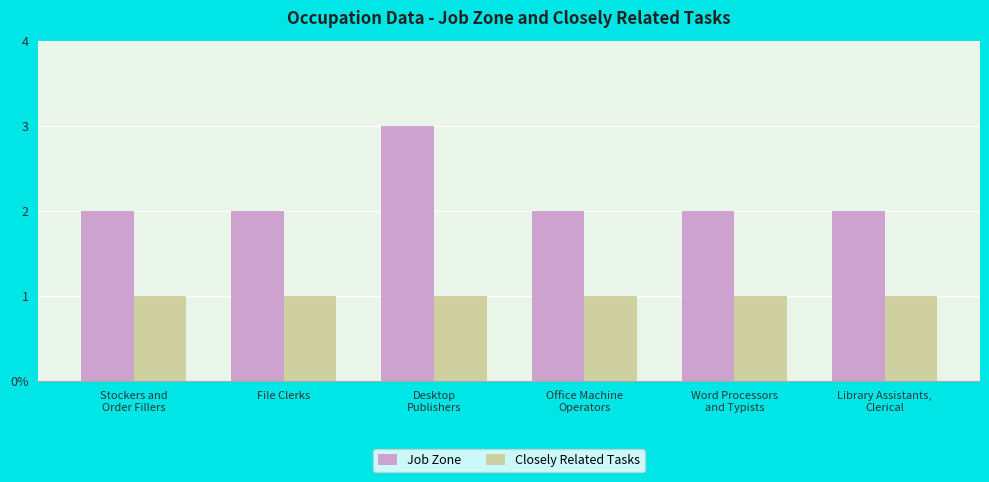

At Word Processors
and Typists, list the series in order from largest to smallest.

Job Zone, Closely Related Tasks